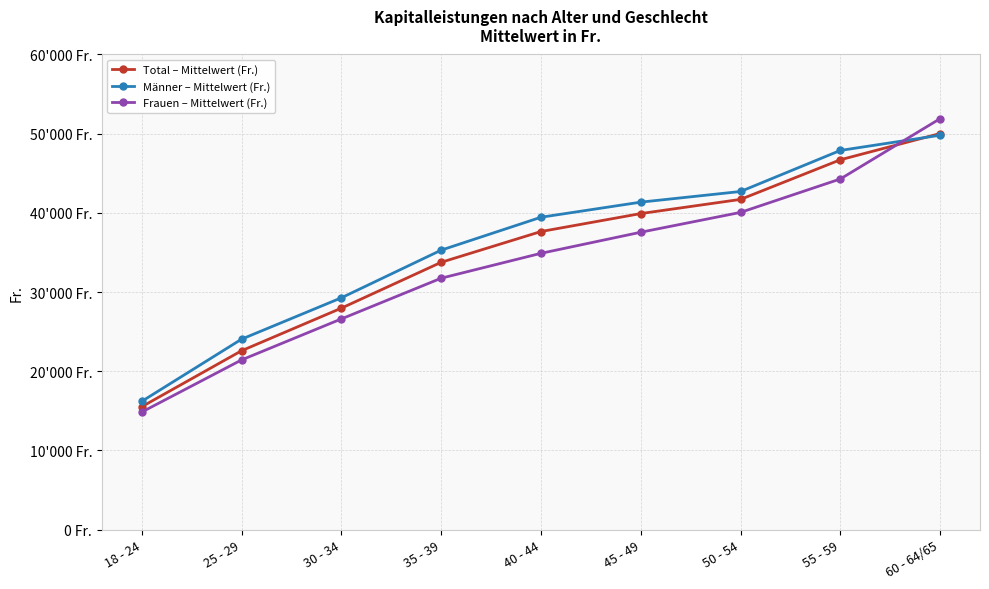

What is the highest value of the Männer – Mittelwert (Fr.) series?

49805.4